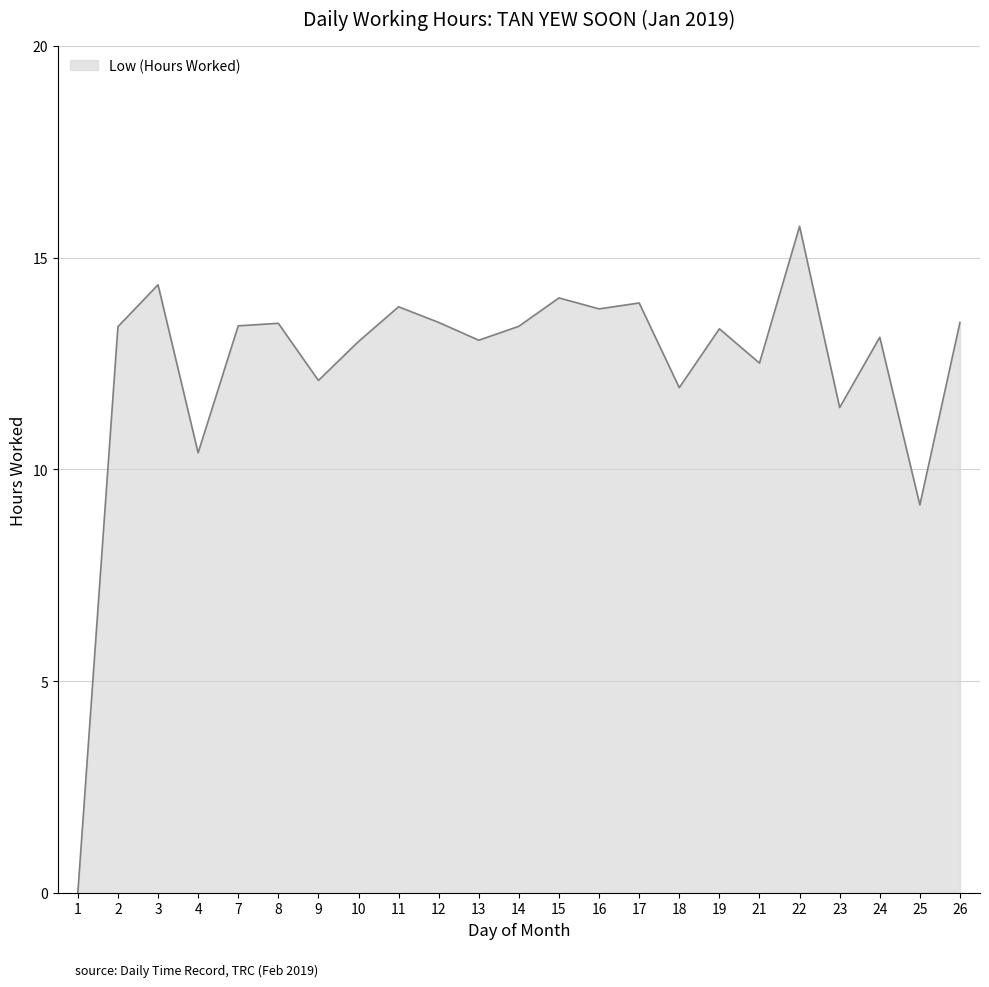

Which has a higher value, 24 or 17?

17